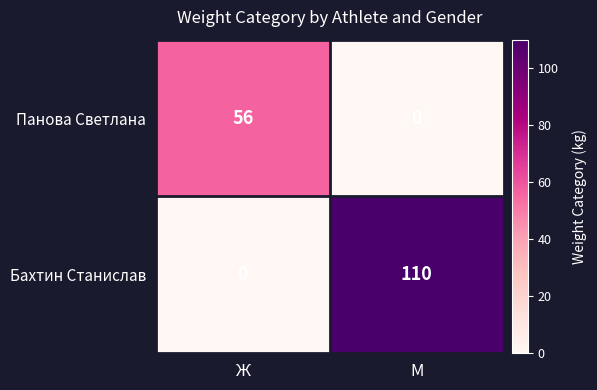

Reading right to left, what are all the values shown in this chart?

Панова Светлана: 0	56
Бахтин Станислав: 110	0